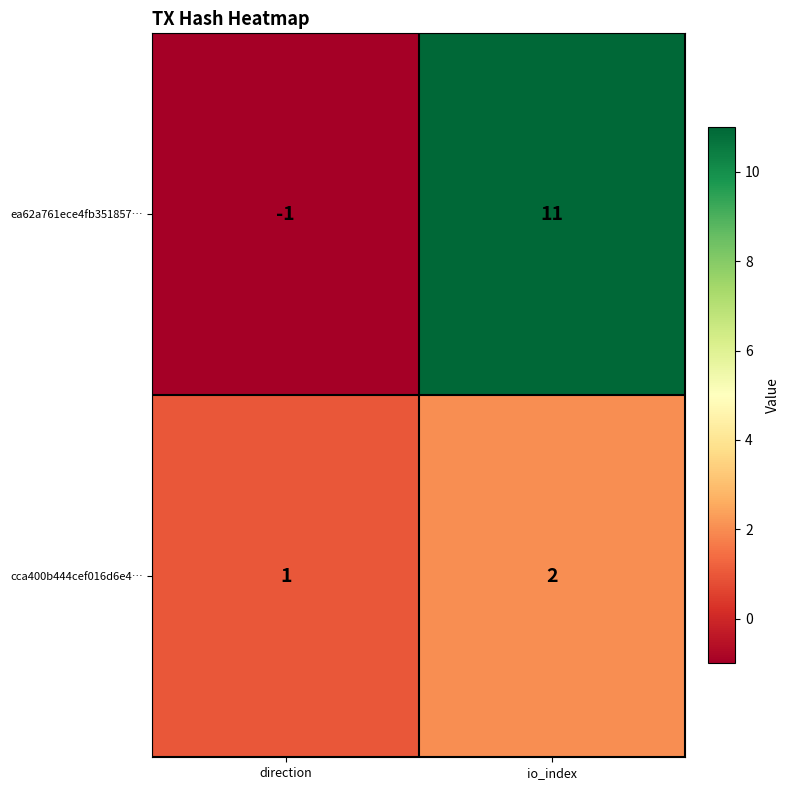

Which series has the widest spread of values?

ea62a761ece4fb351857…